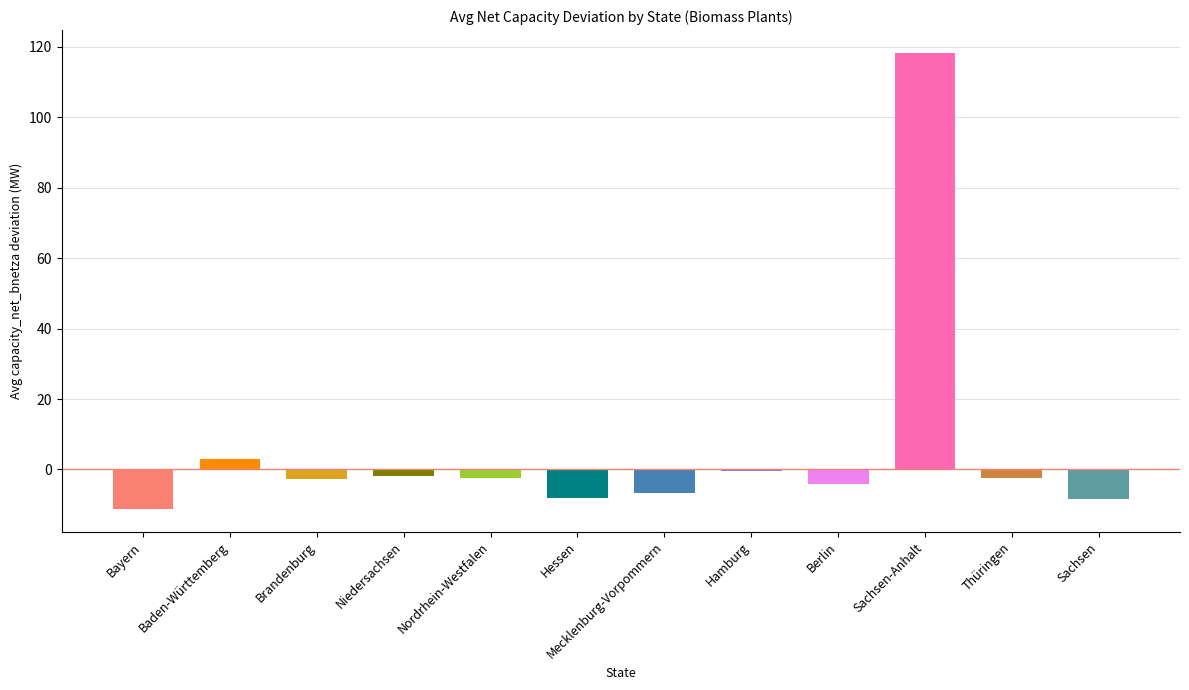

What is the greatest value displayed?

118.3